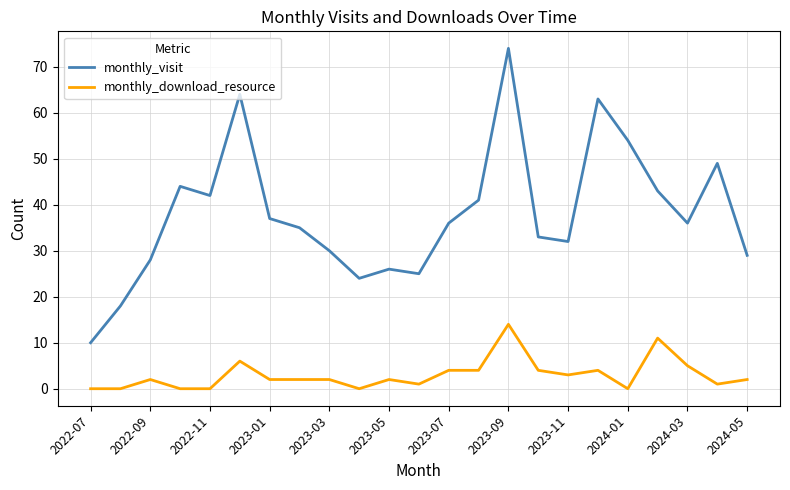

Which series has the widest spread of values?

monthly_visit